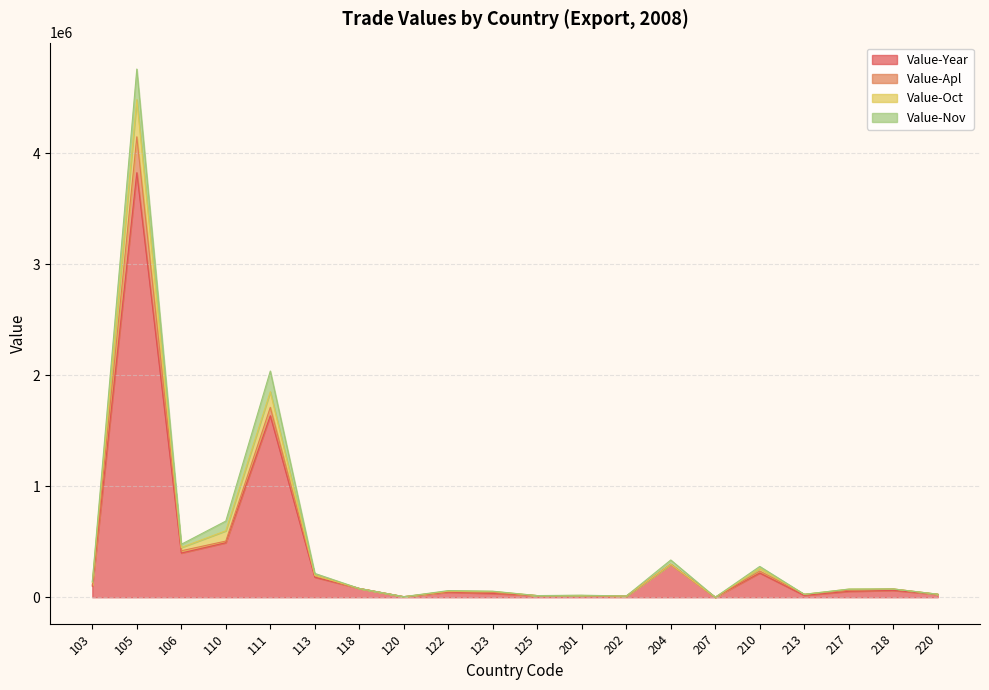

At which category is the sum across all series the highest?

105